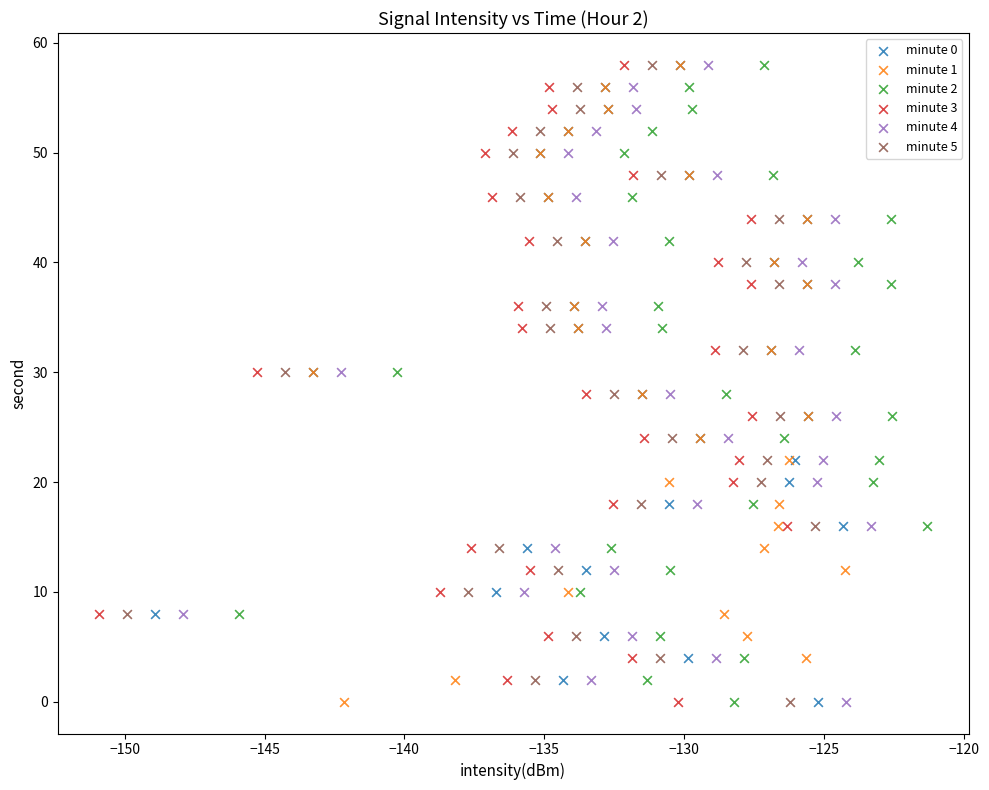

What are all the series names shown in the legend?

minute 0, minute 1, minute 2, minute 3, minute 4, minute 5